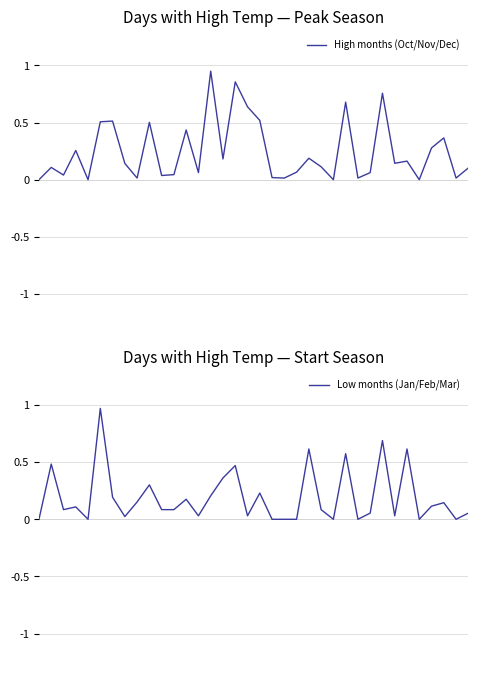

True or false: Low months (Jan/Feb/Mar) has a value of 0.0 at 11.

False